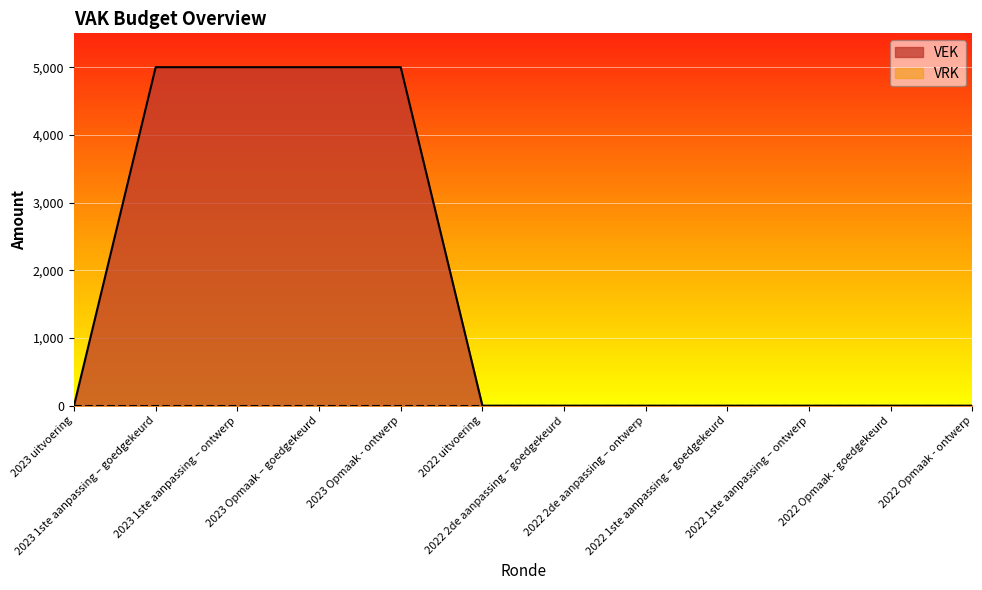

Reading left to right, what are all the values shown in this chart?

2023 uitvoering=0	2023 1ste aanpassing – goedgekeurd=5000	2023 1ste aanpassing – ontwerp=5000	2023 Opmaak – goedgekeurd=5000	2023 Opmaak - ontwerp=5000	2022 uitvoering=0	2022 2de aanpassing – goedgekeurd=0	2022 2de aanpassing – ontwerp=0	2022 1ste aanpassing – goedgekeurd=0	2022 1ste aanpassing – ontwerp=0	2022 Opmaak - goedgekeurd=0	2022 Opmaak - ontwerp=0